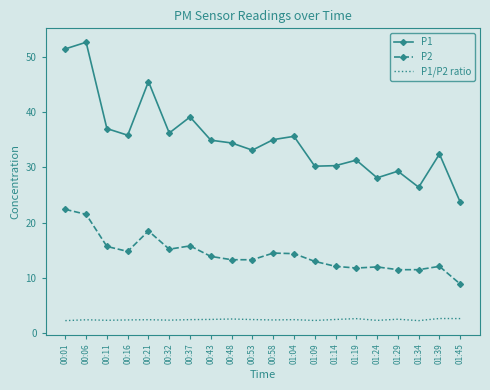

What is the lowest value of the P2 series?

8.9